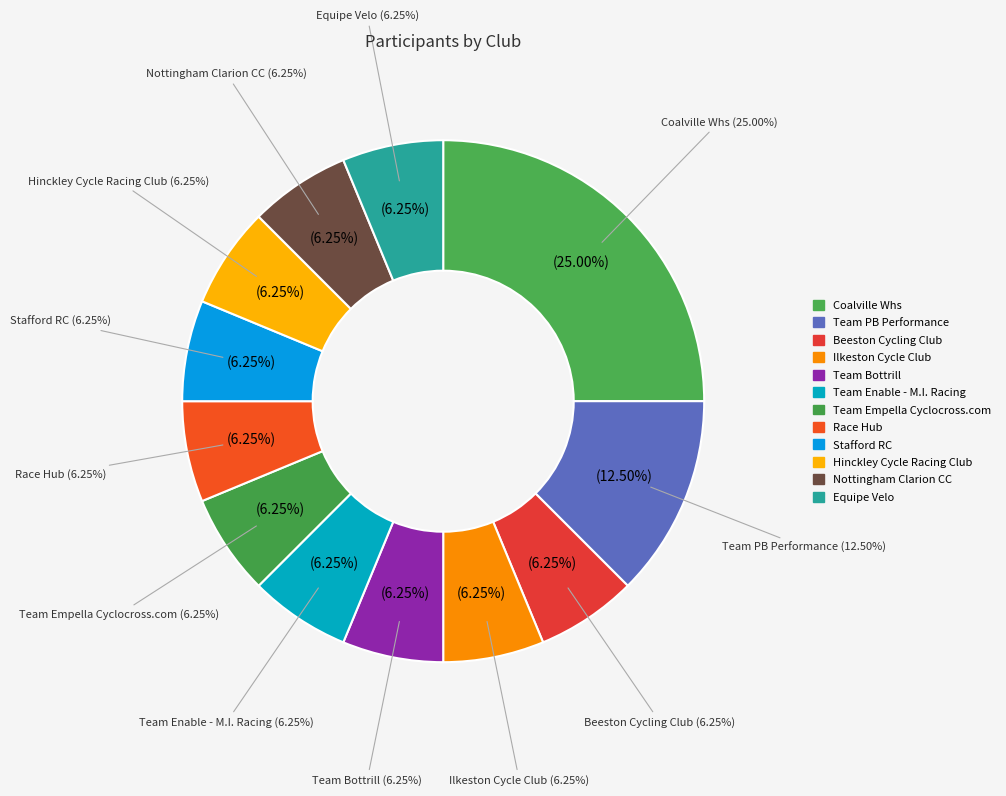

Rank the categories by value from highest to lowest.

Coalville Whs, Team PB Performance, Beeston Cycling Club, Ilkeston Cycle Club, Team Bottrill, Team Enable - M.I. Racing, Team Empella Cyclocross.com, Race Hub, Stafford RC, Hinckley Cycle Racing Club, Nottingham Clarion CC, Equipe Velo